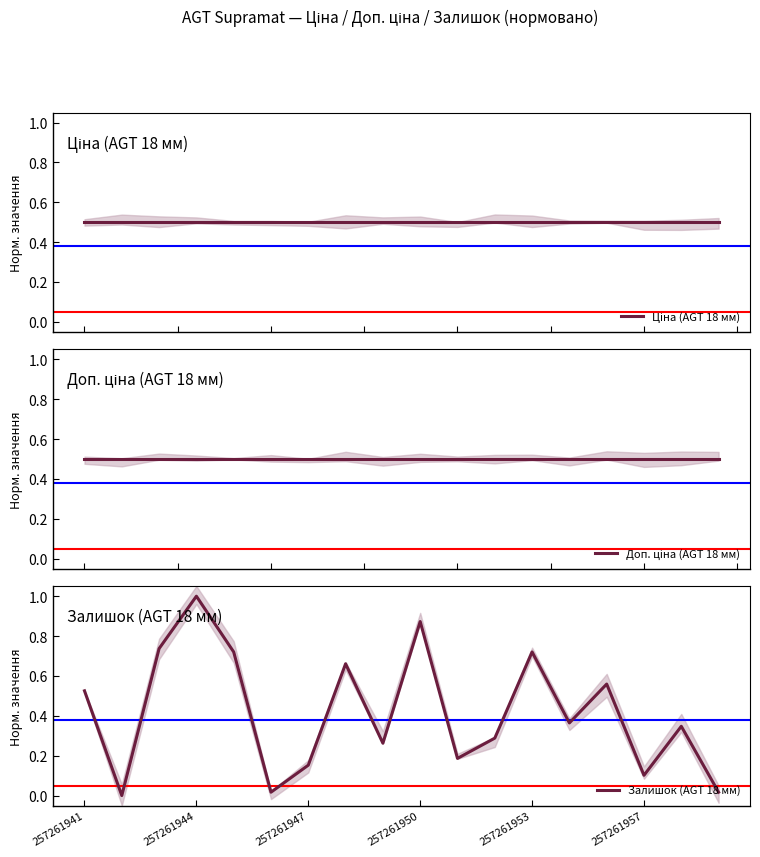

What is the total value across all series at 8?

1.3